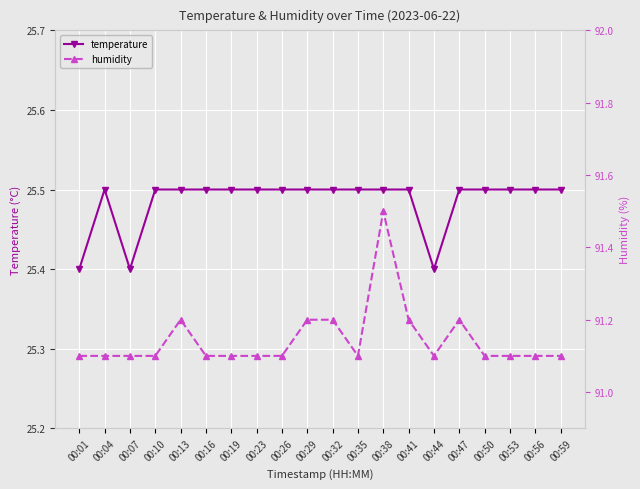

What is the lowest value of the humidity series?

91.1